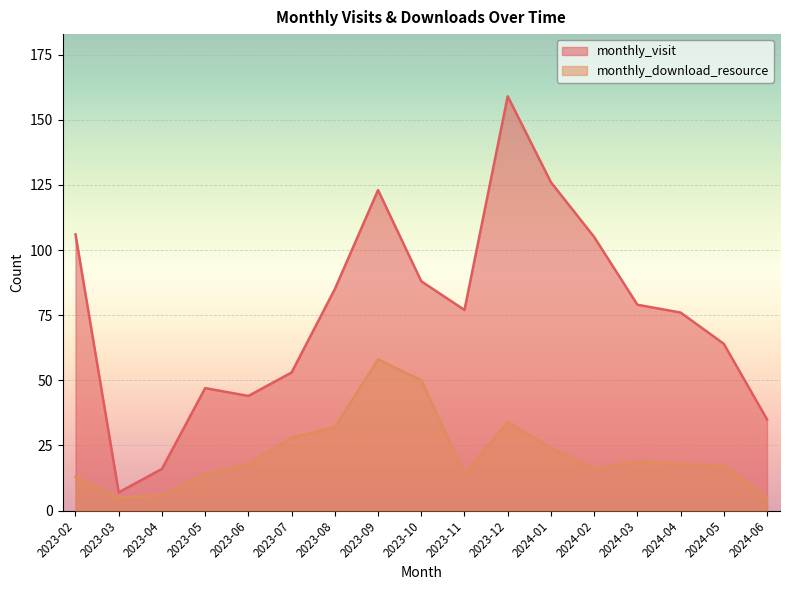

What is the label of the 3rd point from the left?

2023-04